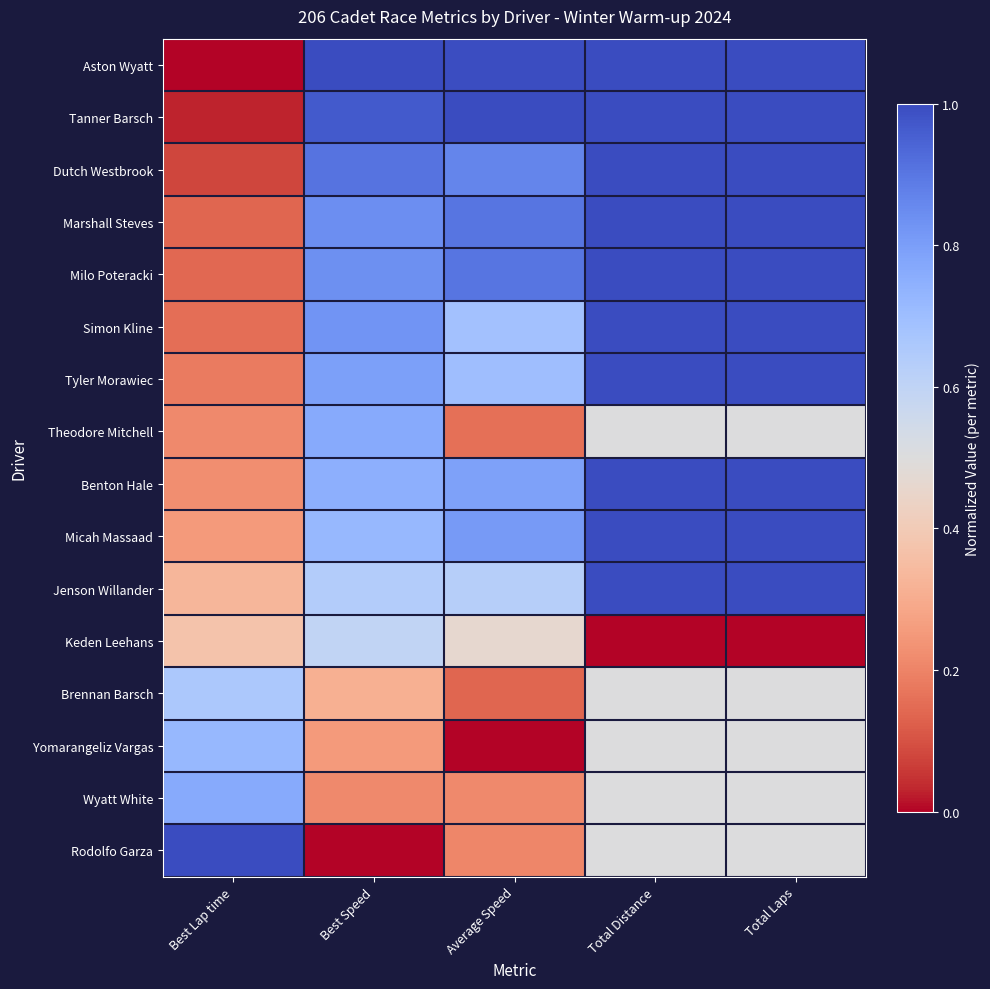

Rank the series by their maximum value, from lowest to highest.

Keden Leehans, Brennan Barsch, Yomarangeliz Vargas, Theodore Mitchell, Wyatt White, Aston Wyatt, Tanner Barsch, Dutch Westbrook, Marshall Steves, Milo Poteracki, Simon Kline, Tyler Morawiec, Benton Hale, Micah Massaad, Jenson Willander, Rodolfo Garza